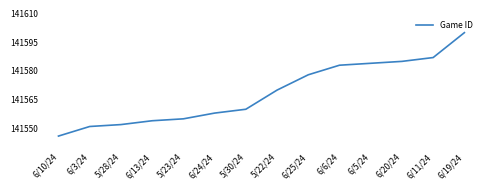

Read the value at 5/28/24, to the nearest 5.

141550